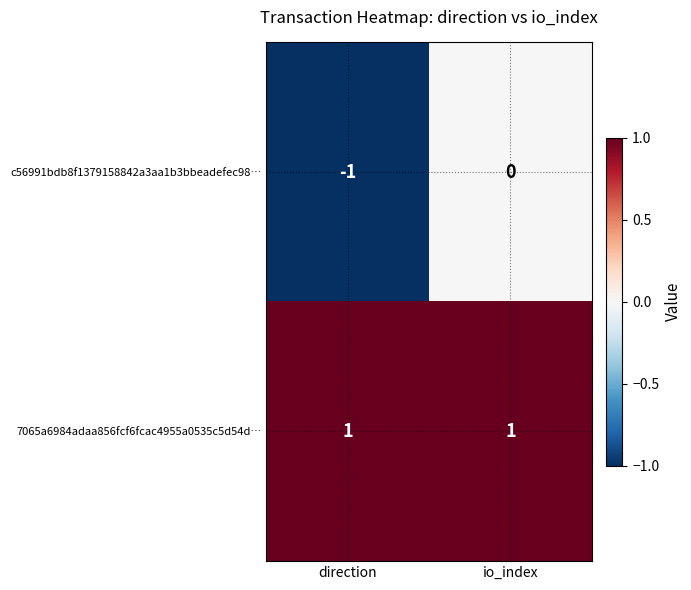

Which series has the largest range (max minus min)?

c56991bdb8f1379158842a3aa1b3bbeadefec98…